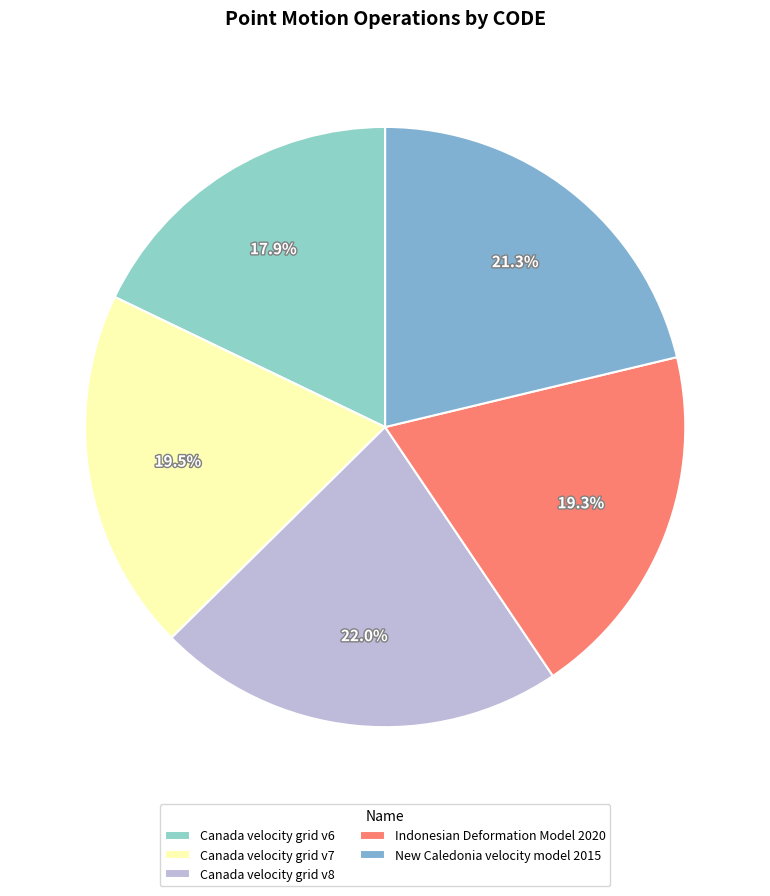

Which slice is the smallest?

Canada velocity grid v6